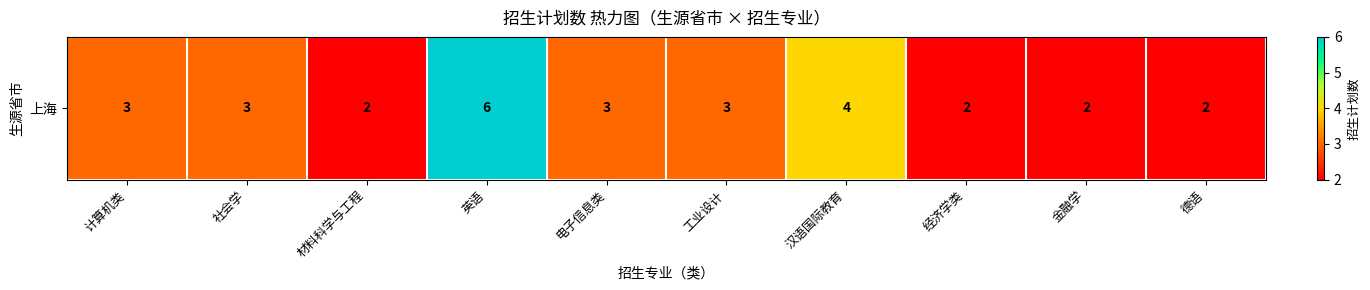

Which label corresponds to the smallest value in the chart?

材料科学与工程